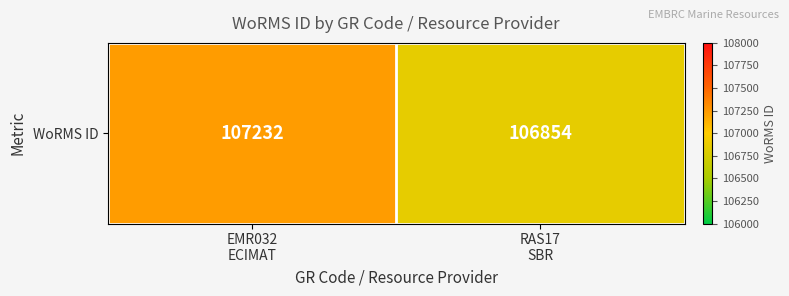

What is the approximate value at EMR032
ECIMAT, to the nearest 10?

107230